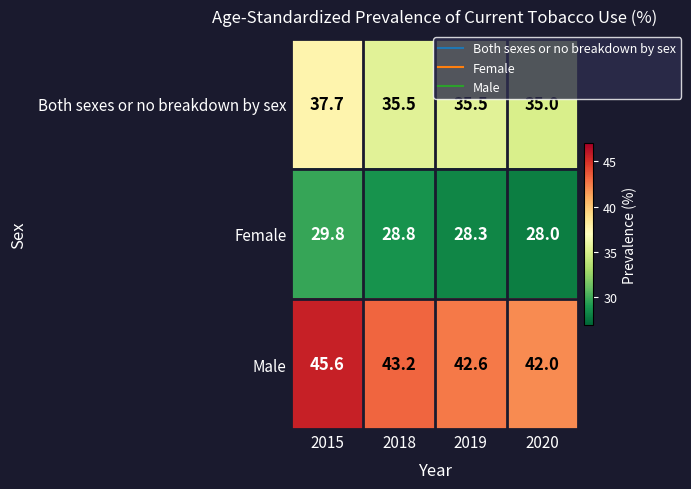

What is the approximate value of Female at 2018?

28.8